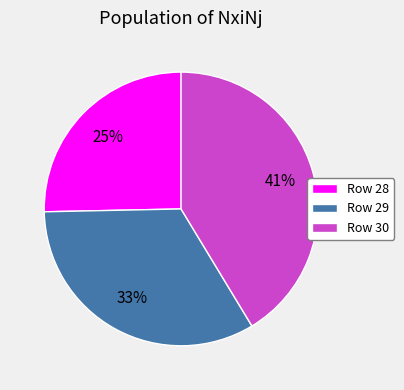

Which slice is the smallest?

Row 28